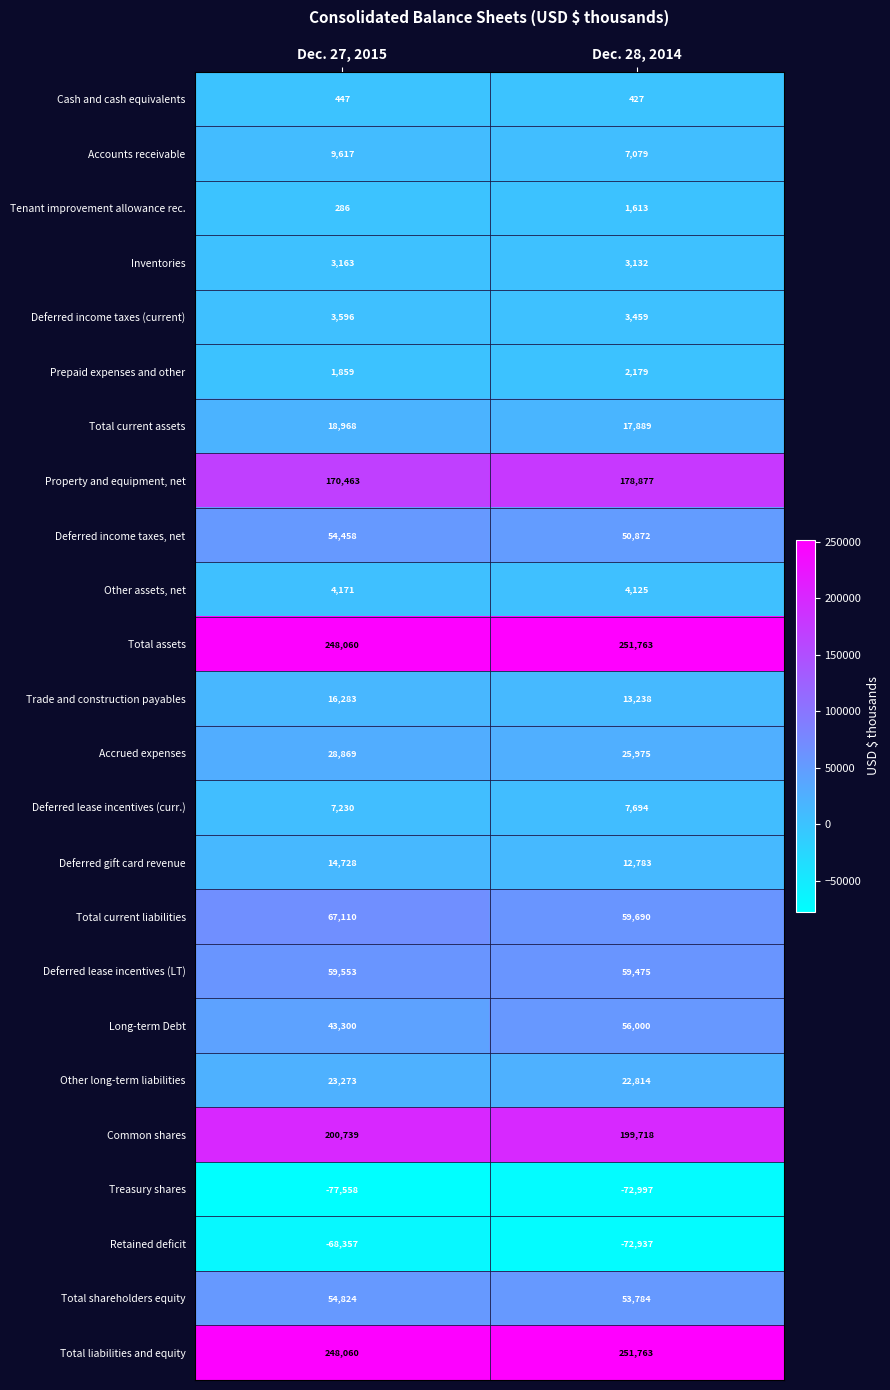

Between Dec. 27, 2015 and Dec. 28, 2014, which series saw the biggest shift?

Long-term Debt